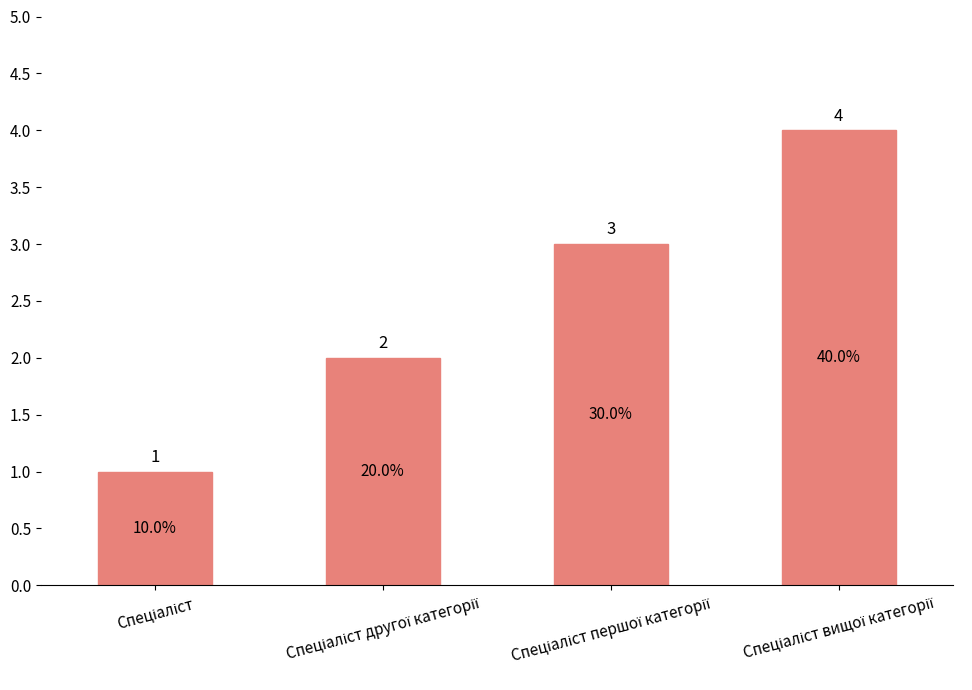

What is the value of the 2nd bar from the left?

2